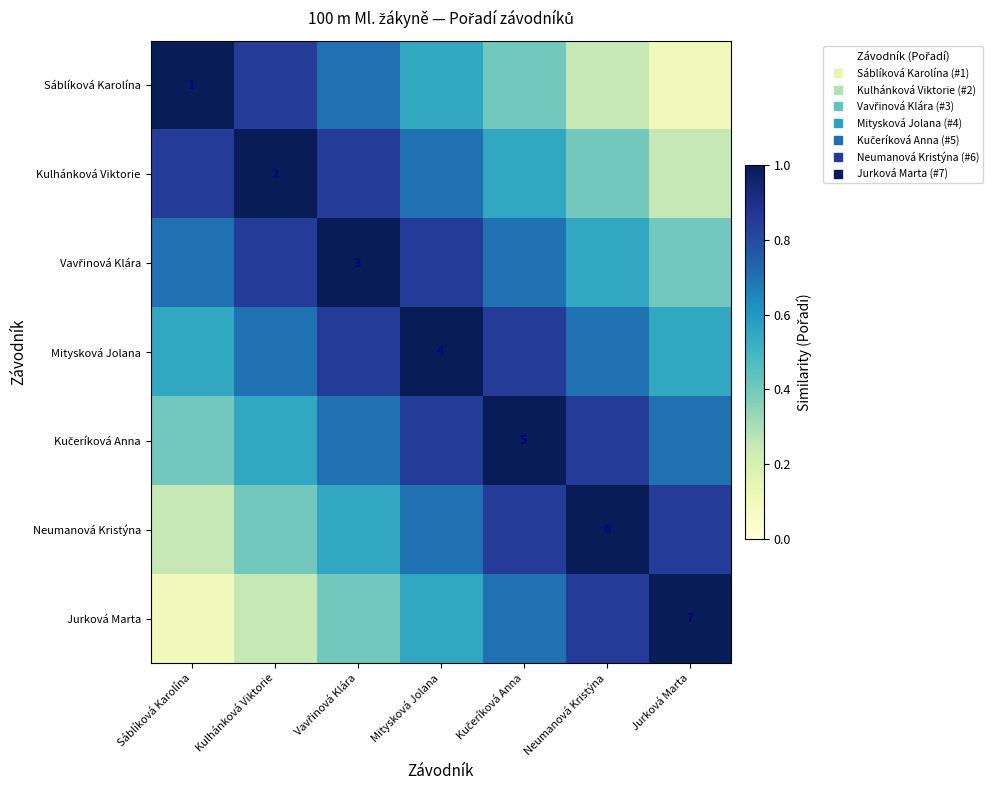

The value of Jurková Marta at Mitysková Jolana is 0.2. True or false?

False